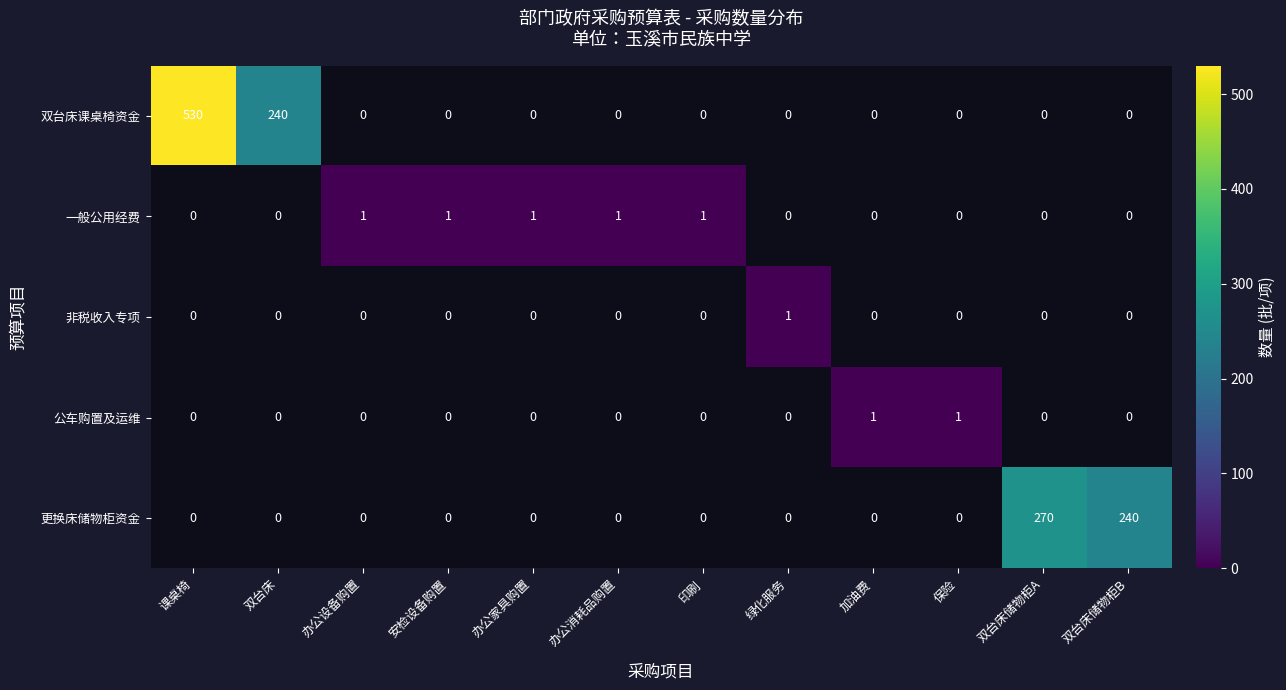

How many data points does each series have?

12